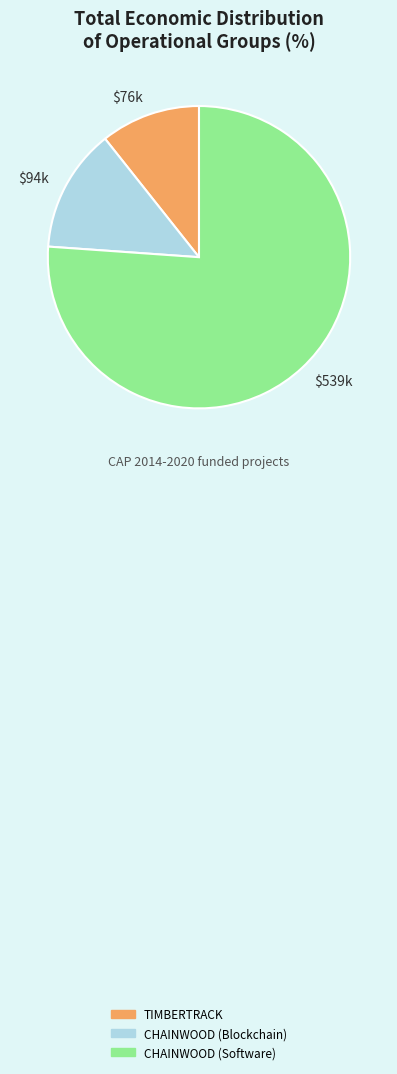

True or false: $76k accounts for 5% of the total.

False